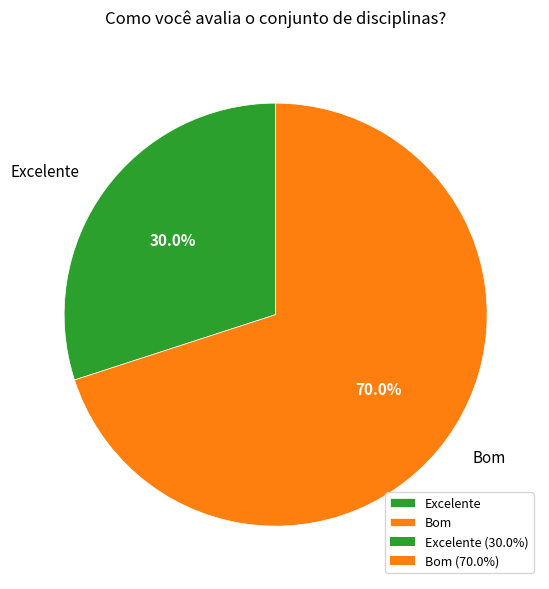

What is the largest slice in the pie chart?

Bom